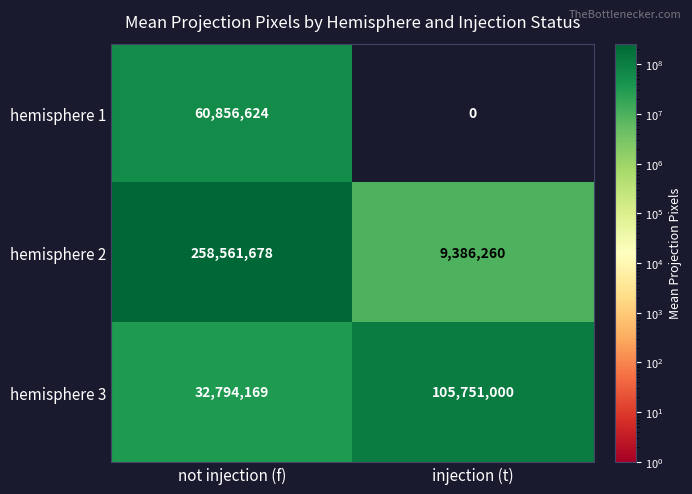

Between not injection (f) and injection (t), which series saw the biggest shift?

hemisphere 2